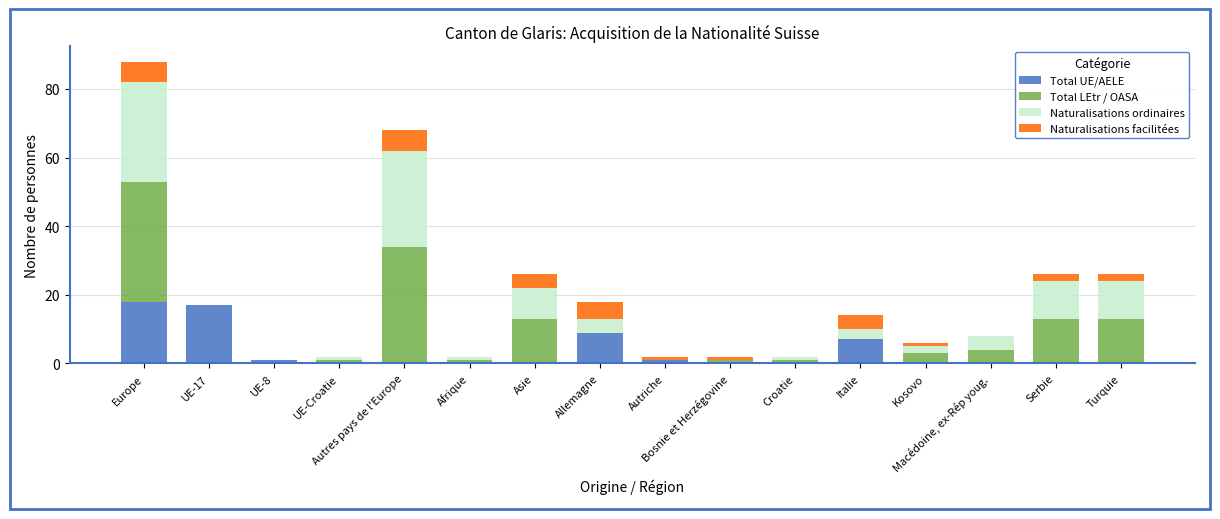

What is the difference between the maximum and minimum values in the Total UE/AELE series?

18